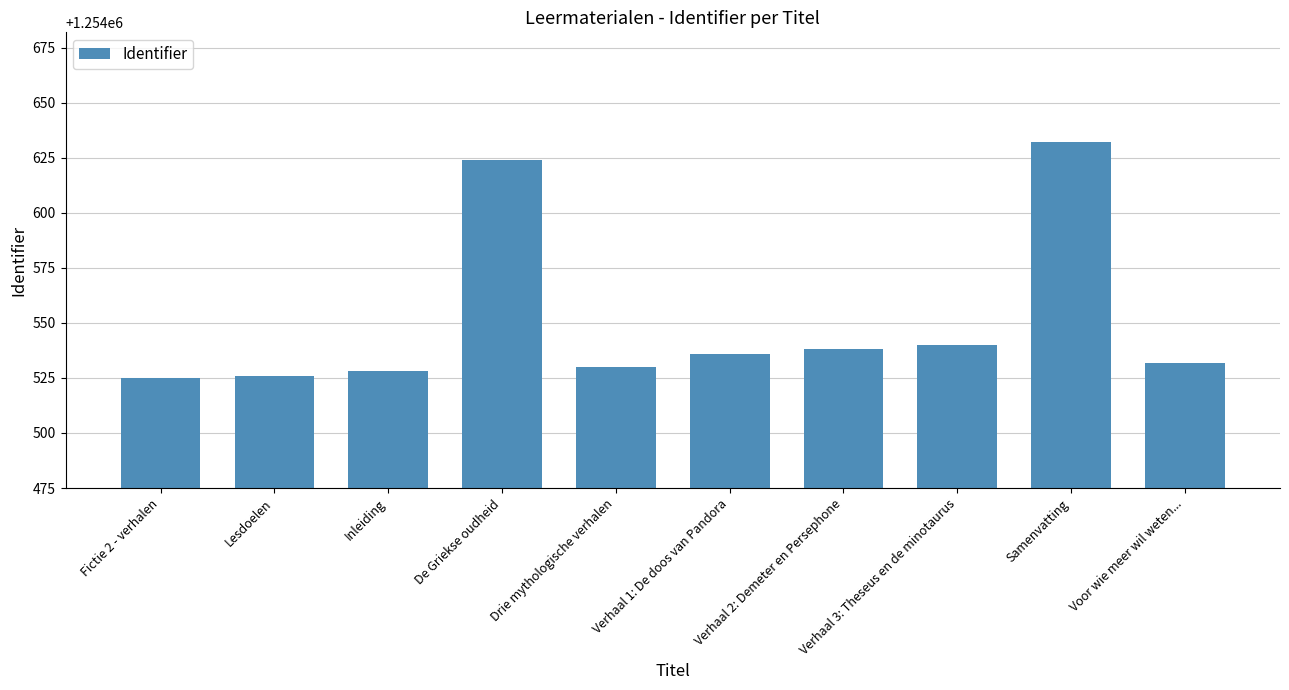

What is the label of the 10th bar from the right?

Fictie 2 - verhalen